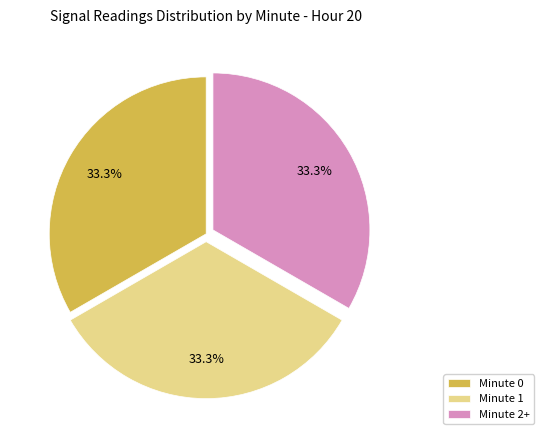

What is the ratio of the value at Minute 0 to the value at Minute 1?

1.0